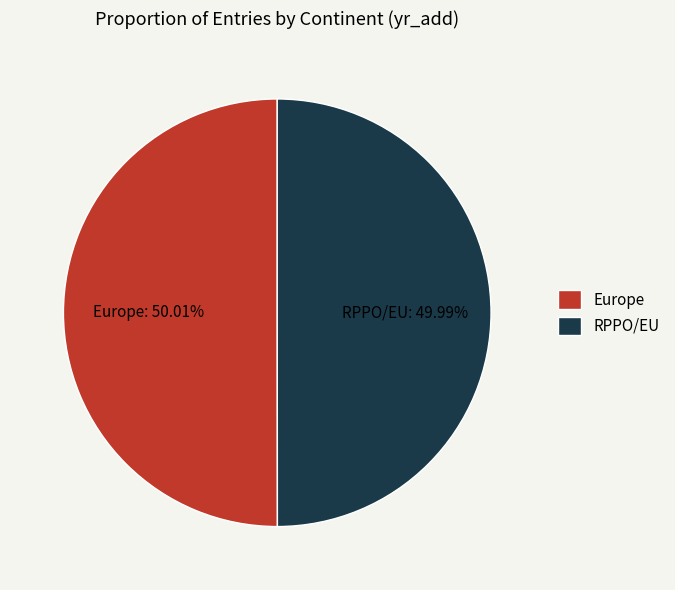

What percentage is the Europe slice, to the nearest percent?

50%